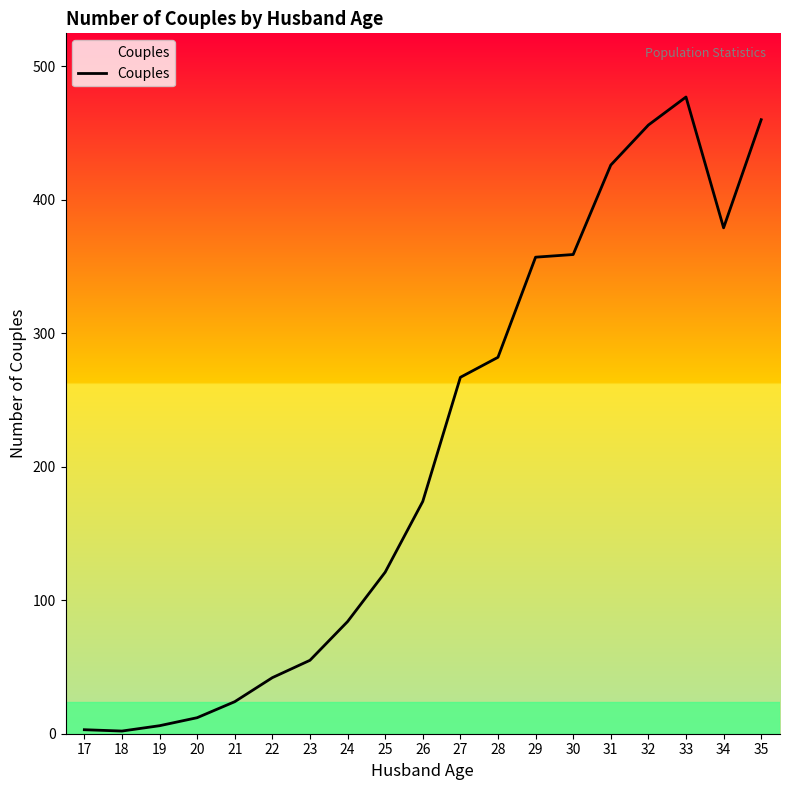

What is the difference between the second highest and second lowest values?

457